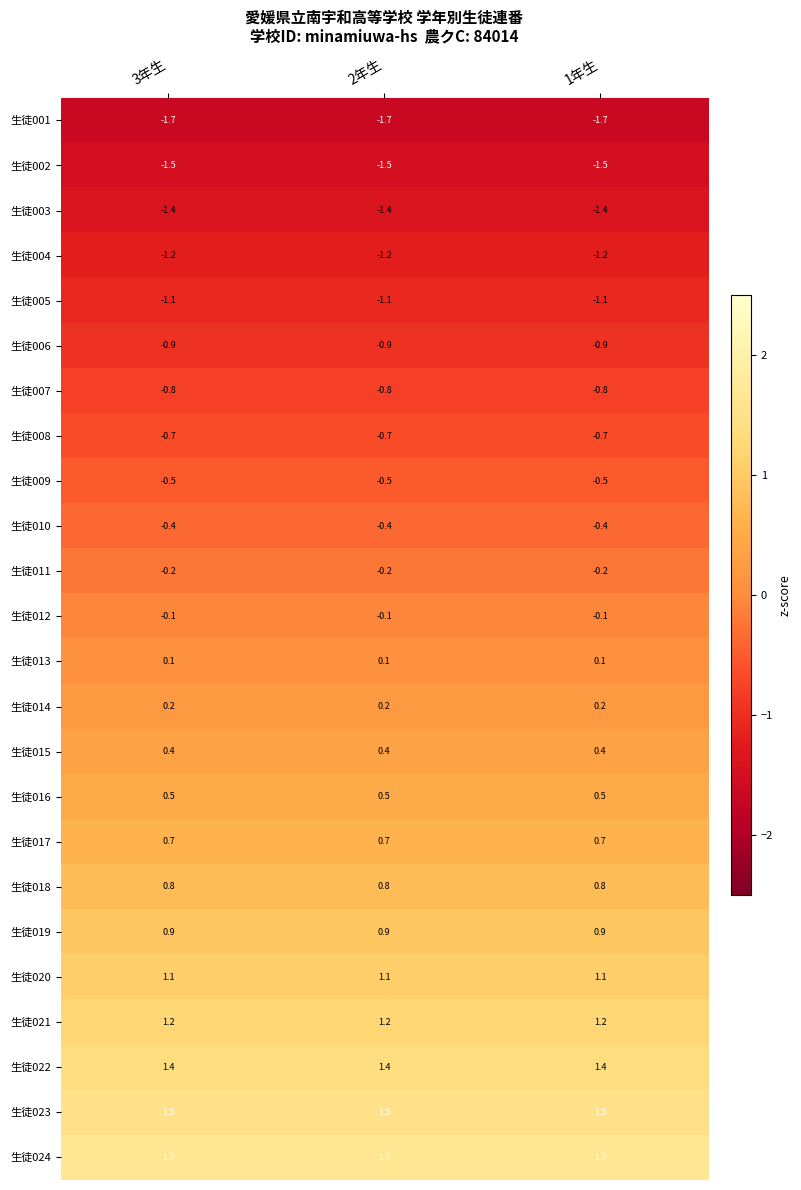

The value of 生徒015 at 2年生 is 0.4. True or false?

True